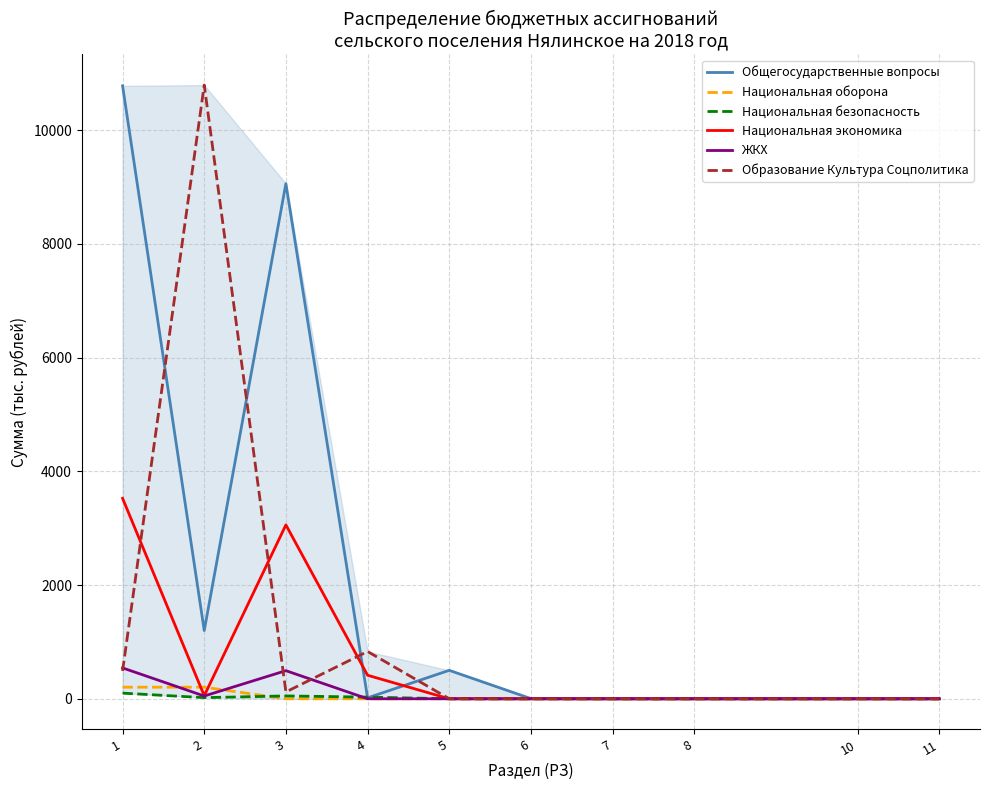

At how many categories does at least one series exceed 3089?

3